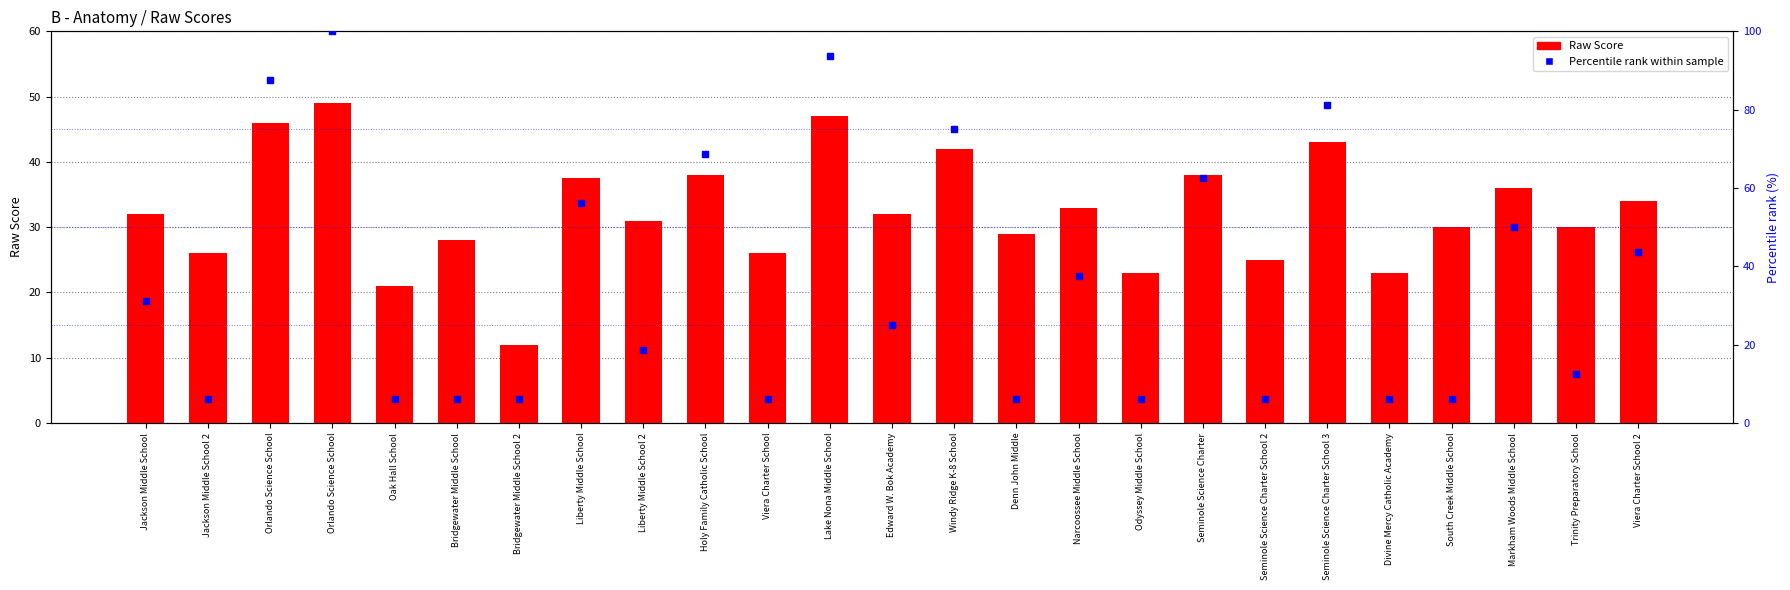

At how many categories does at least one series exceed 65?

6